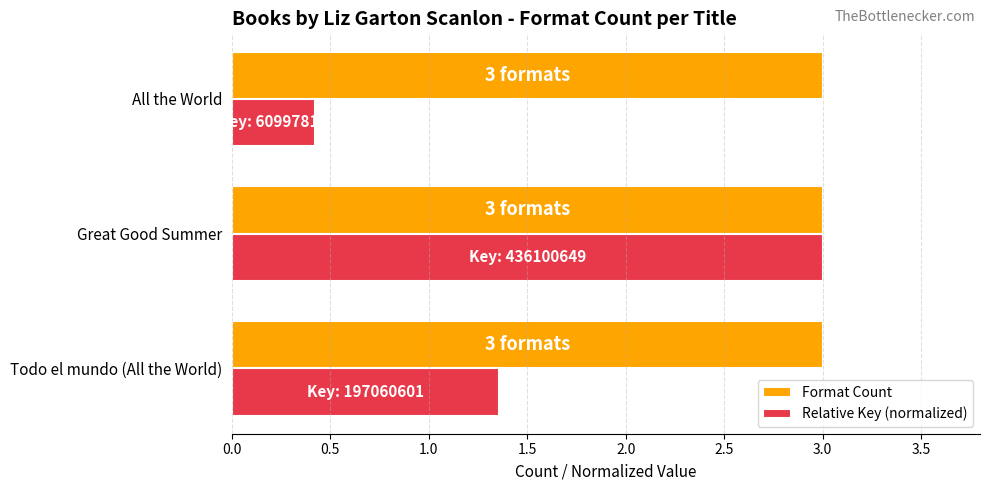

What are all the series names shown in the legend?

Format Count, Relative Key (normalized)